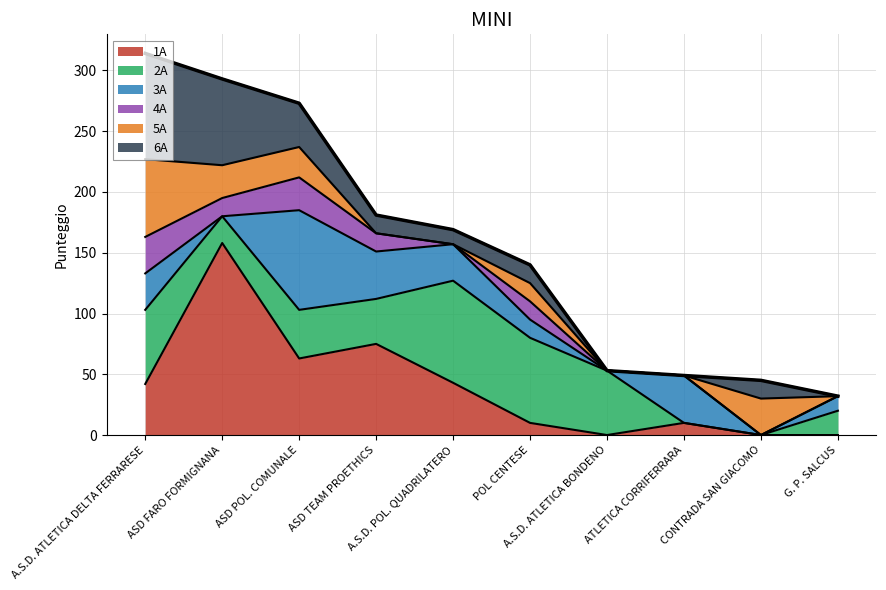

True or false: 4A has a value of 0 at A.S.D. POL. QUADRILATERO.

True